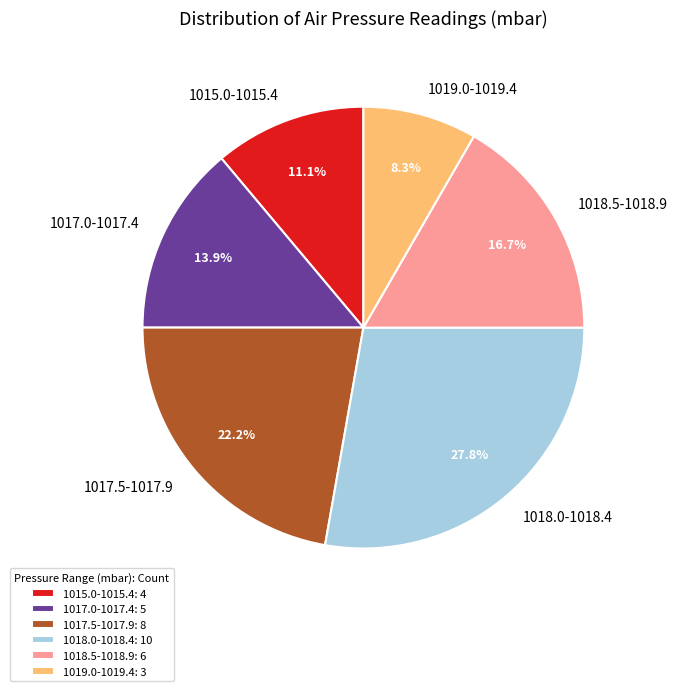

What is the ratio of the value at 1015.0-1015.4 to the value at 1018.5-1018.9?

0.7